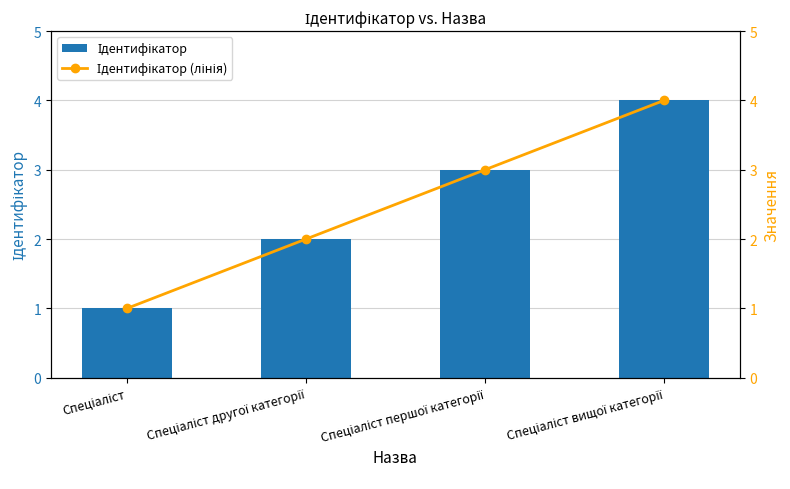

The value of Ідентифікатор at Спеціаліст другої категорії is 3. True or false?

False